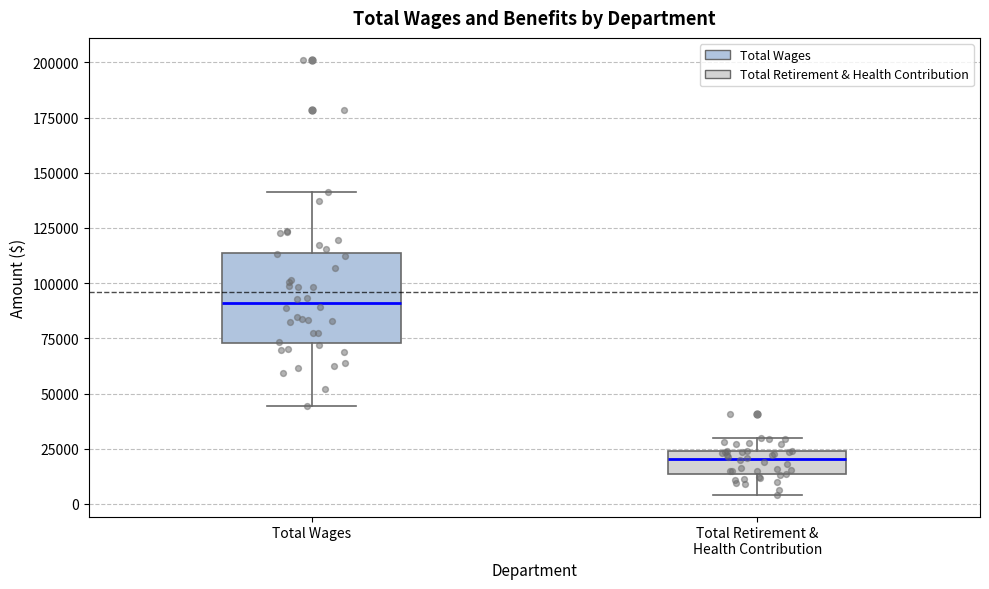

Reading left to right, transcribe this box plot: for each box, give where its median line is, the range the box spans, and where its two whiskers end, as read against the y-axis. The values are not printed on the chart, so give them approximately, as read against the axis.

Total Wages: median 90000, box 75000 to 115000, whiskers 45000 to 140000
Total Retirement & Health Contribution: median 20000, box 15000 to 25000, whiskers 5000 to 30000